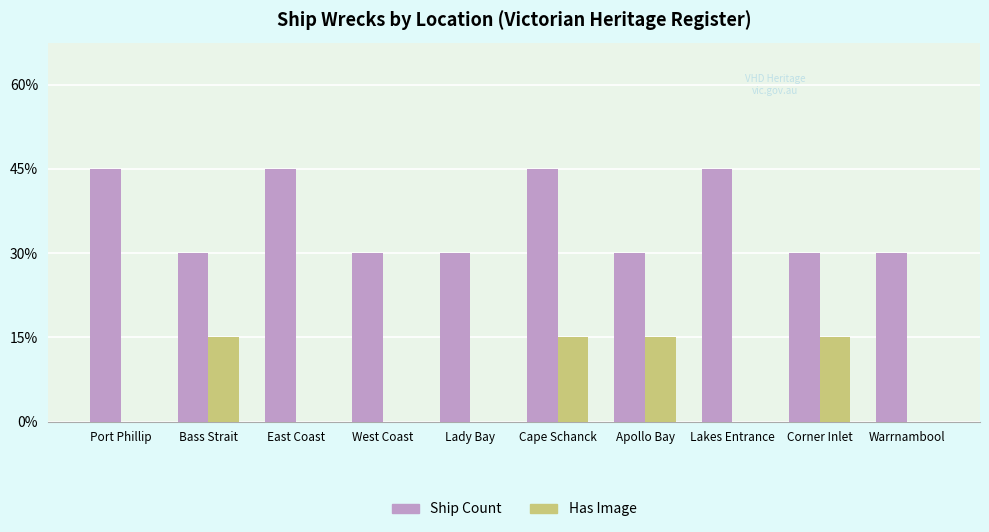

At which label is Ship Count closest to 2?

Bass Strait